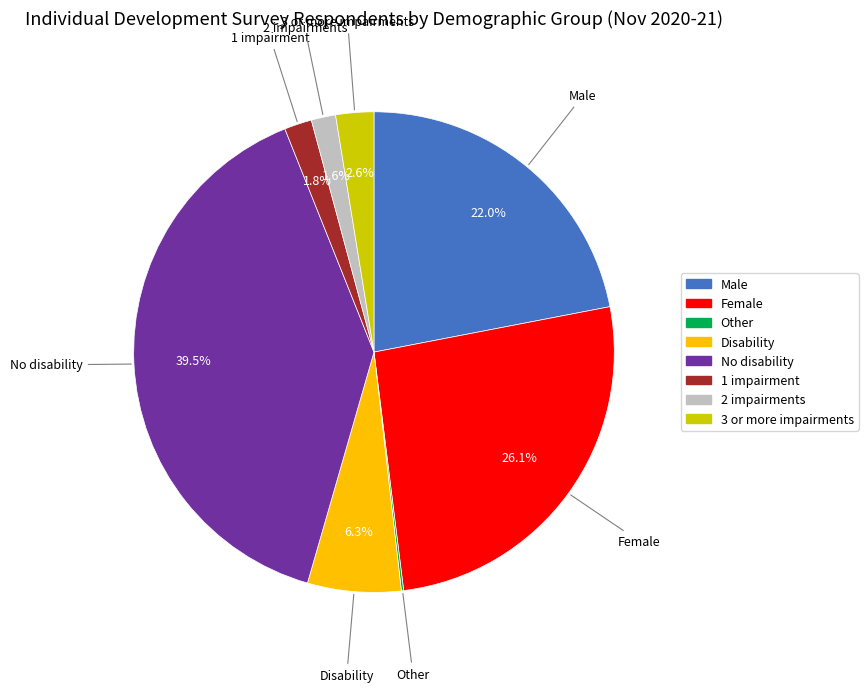

What is the largest slice in the pie chart?

No disability